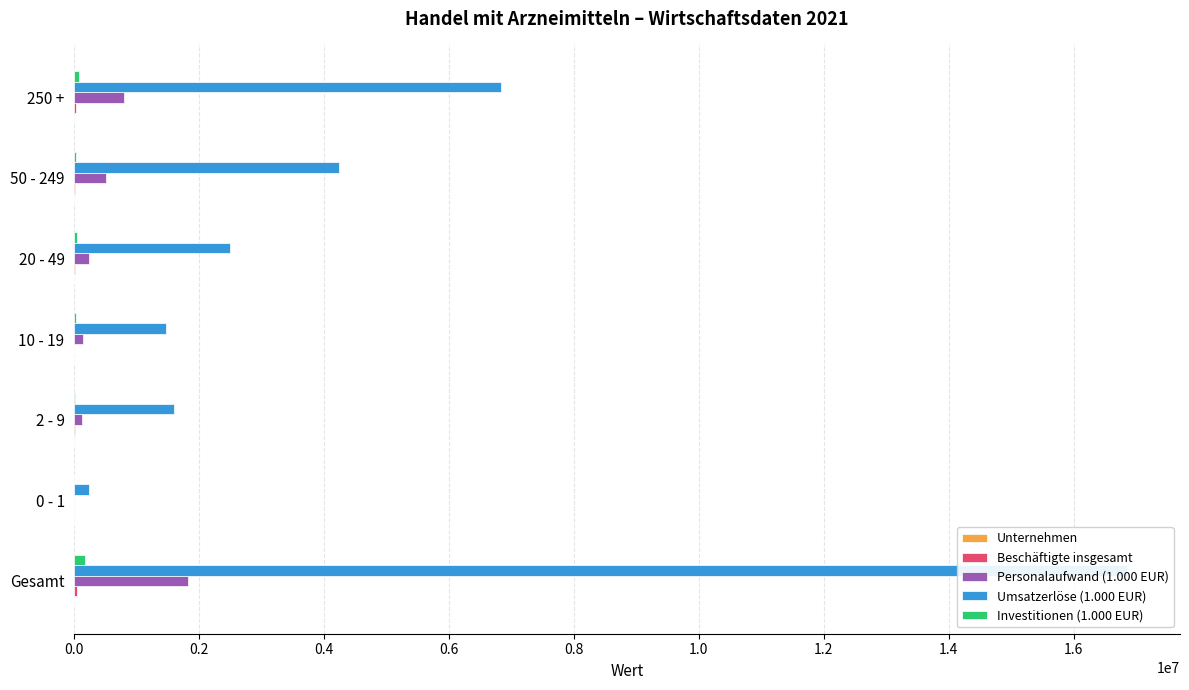

What are all the series names shown in the legend?

Unternehmen, Beschäftigte insgesamt, Personalaufwand (1.000 EUR), Umsatzerlöse (1.000 EUR), Investitionen (1.000 EUR)